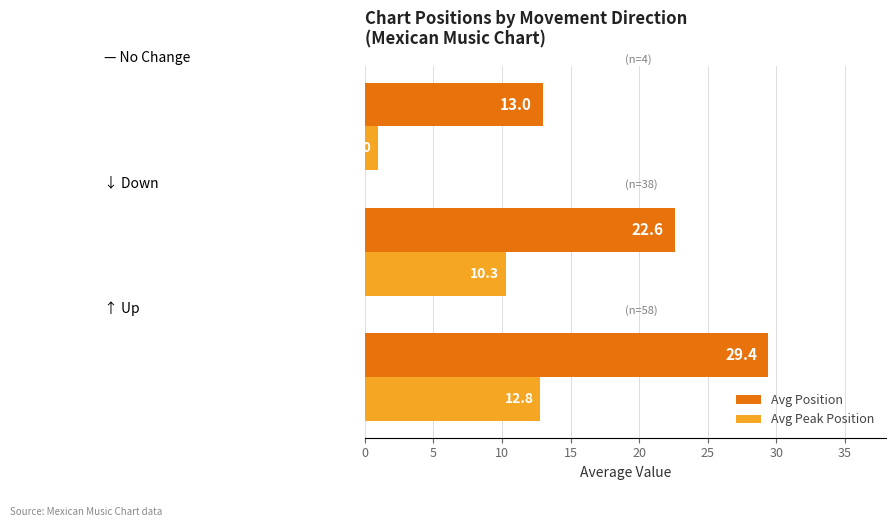

Rank the series by their maximum value, from highest to lowest.

Avg Position, Avg Peak Position